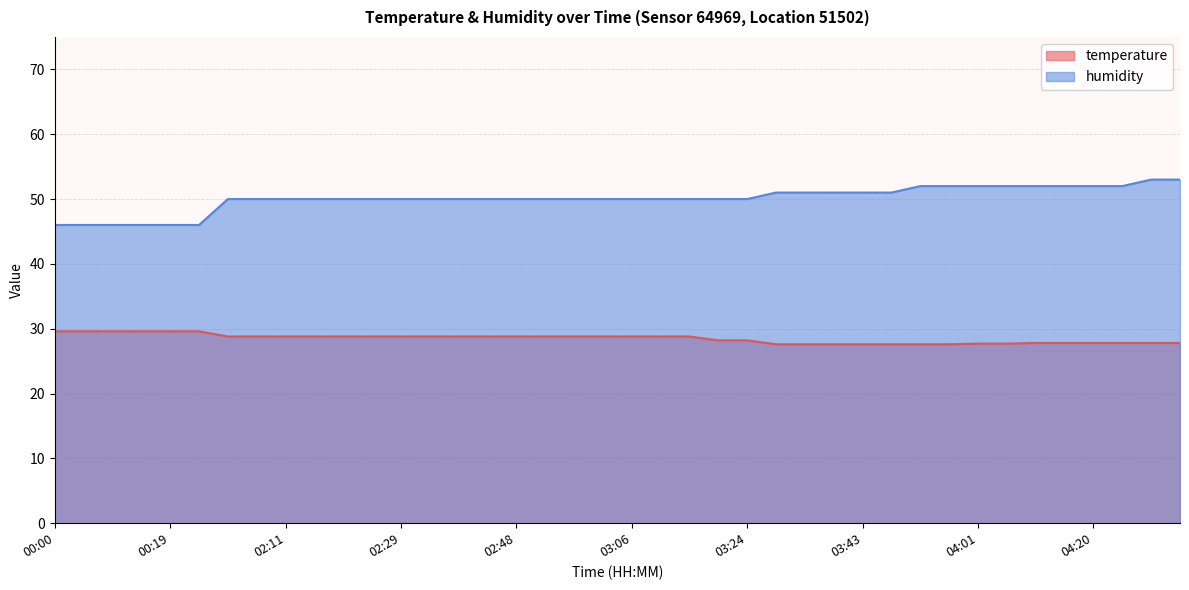

Reading left to right, extract all data points from this chart.

temperature: 29.6	29.6	29.6	29.6	29.6	29.6	28.8	28.8	28.8	28.8	28.8	28.8	28.8	28.8	28.8	28.8	28.8	28.8	28.8	28.8	28.8	28.8	28.8	28.2	28.2	27.6	27.6	27.6	27.6	27.6	27.6	27.6	27.7	27.7	27.8	27.8	27.8	27.8	27.8	27.8
humidity: 46.0	46.0	46.0	46.0	46.0	46.0	50.0	50.0	50.0	50.0	50.0	50.0	50.0	50.0	50.0	50.0	50.0	50.0	50.0	50.0	50.0	50.0	50.0	50.0	50.0	51.0	51.0	51.0	51.0	51.0	52.0	52.0	52.0	52.0	52.0	52.0	52.0	52.0	53.0	53.0